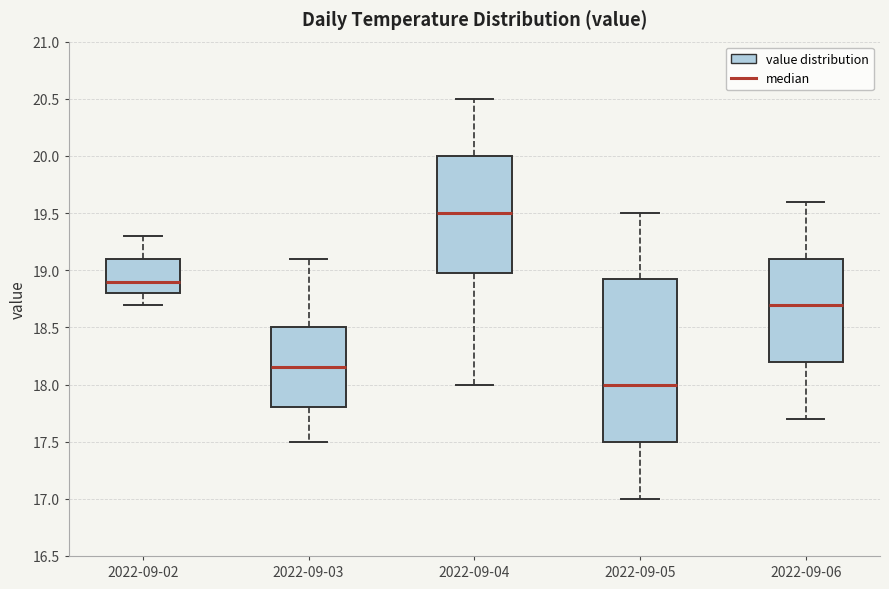

Which box's median line is the lowest?

2022-09-05